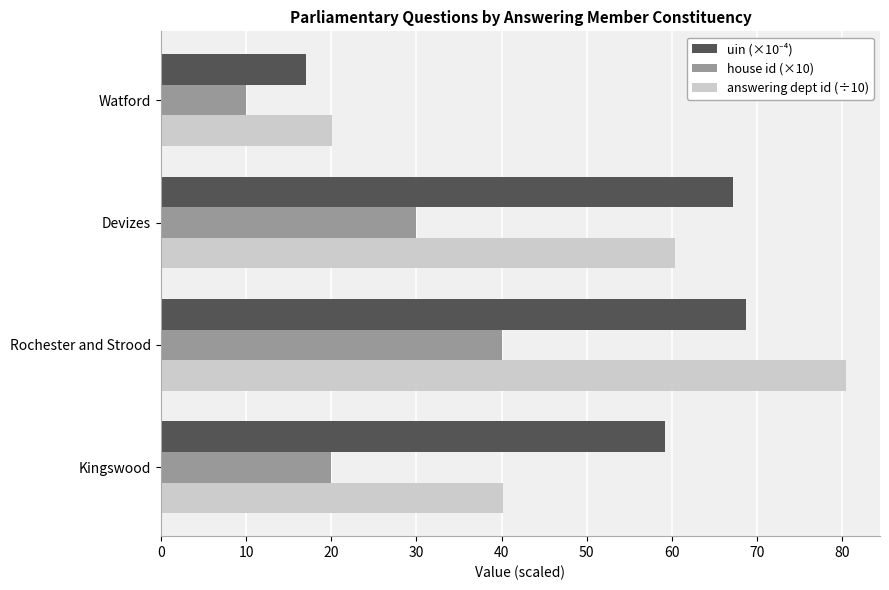

How many values in the answering dept id (÷10) series are below 60?

2